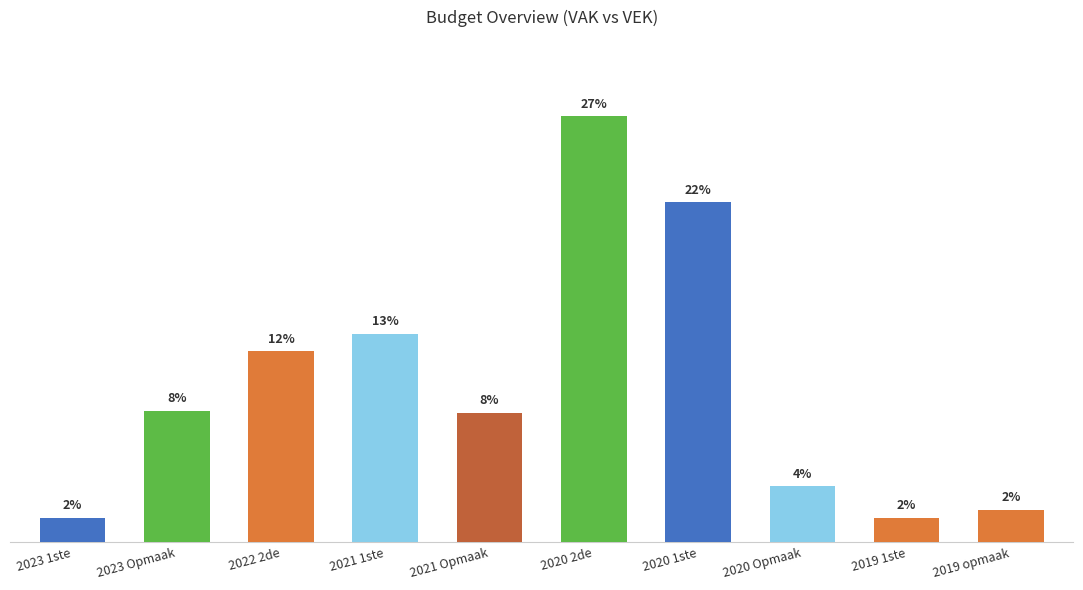

Count the number of categories in the chart.

10